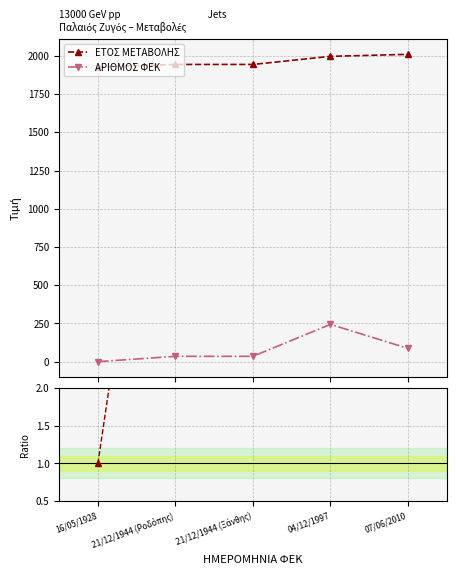

Reading left to right, transcribe all the data shown in this chart.

ΕΤΟΣ ΜΕΤΑΒΟΛΗΣ: 16/05/1928=1928.0	21/12/1944 (Ροδόπης)=1944.0	21/12/1944 (Ξάνθης)=1944.0	04/12/1997=1997.0	07/06/2010=2010.0
ΑΡΙΘΜΟΣ ΦΕΚ: 16/05/1928=0.0	21/12/1944 (Ροδόπης)=35.0	21/12/1944 (Ξάνθης)=35.0	04/12/1997=244.0	07/06/2010=87.0
Ratio ΕΤΟΣ: 16/05/1928=1.0	21/12/1944 (Ροδόπης)=8.0	21/12/1944 (Ξάνθης)=8.0	04/12/1997=8.2	07/06/2010=8.2